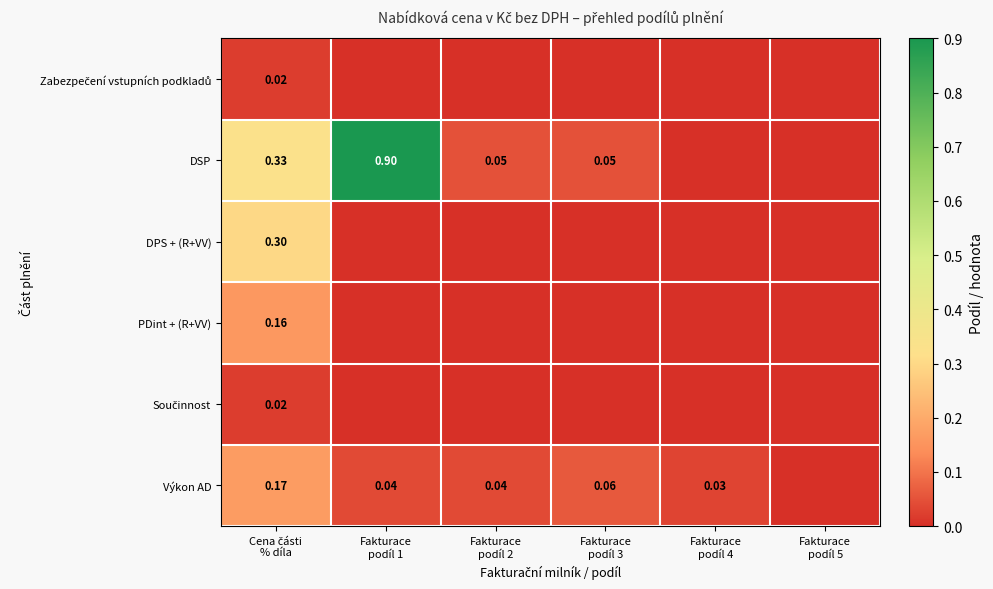

Between Fakturace podíl 1 and Fakturace podíl 2, which series saw the biggest shift?

DSP